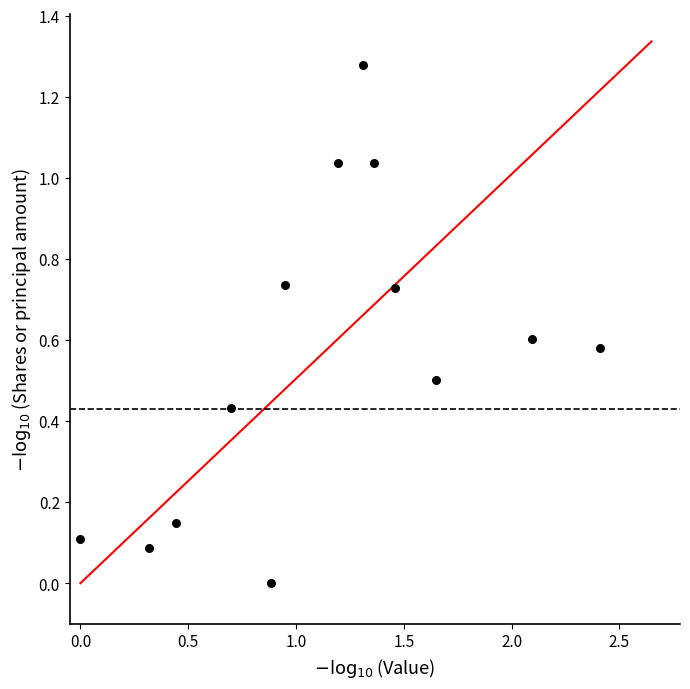

What is the range of X values (max minus min)?

2.4